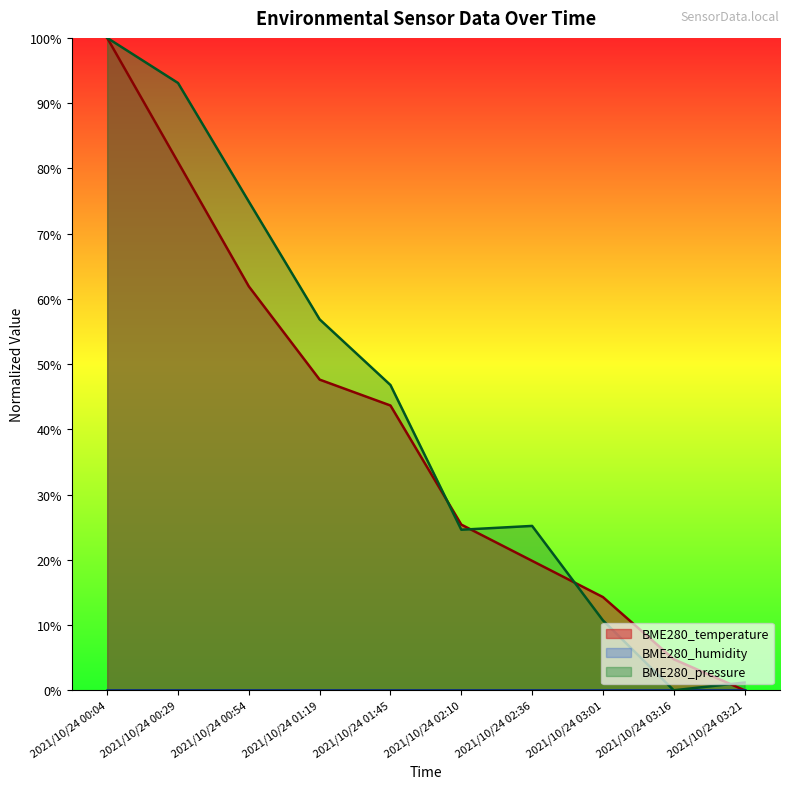

True or false: BME280_temperature has more than 0 points higher than both neighbors.

False